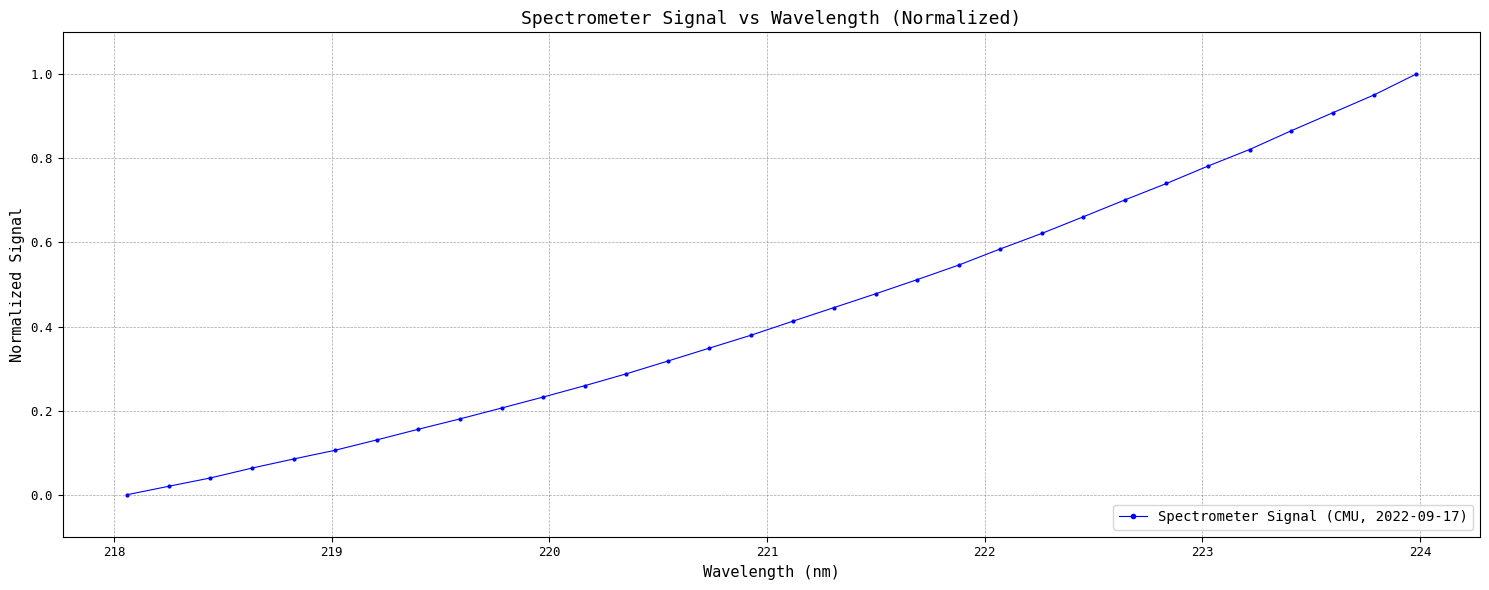

What is the sum of all values?

13.8